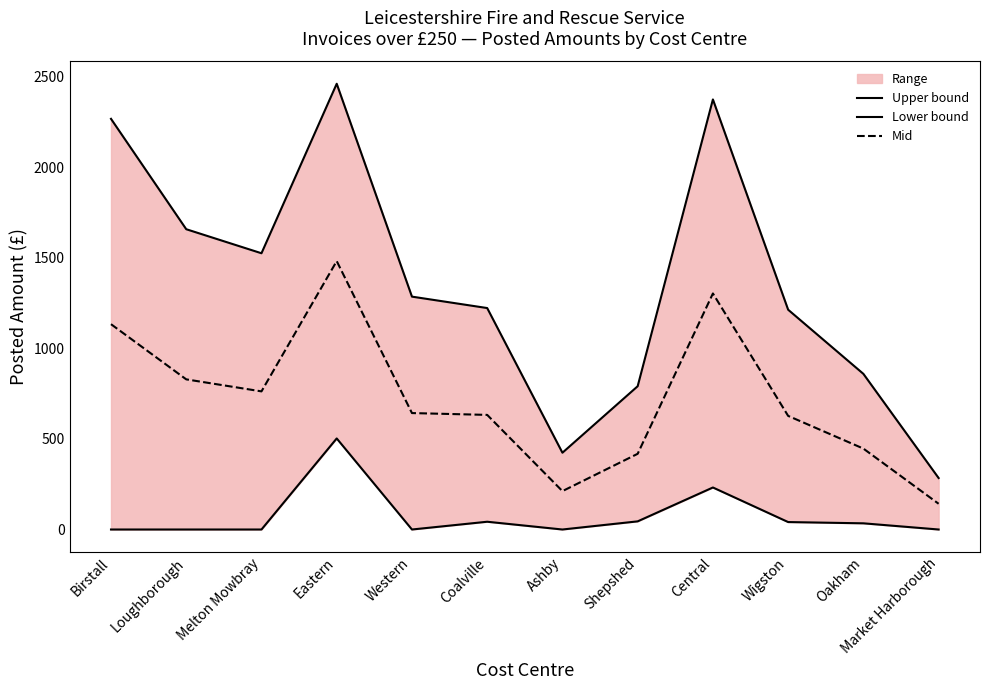

How many values in the Lower bound series are below 34?

6